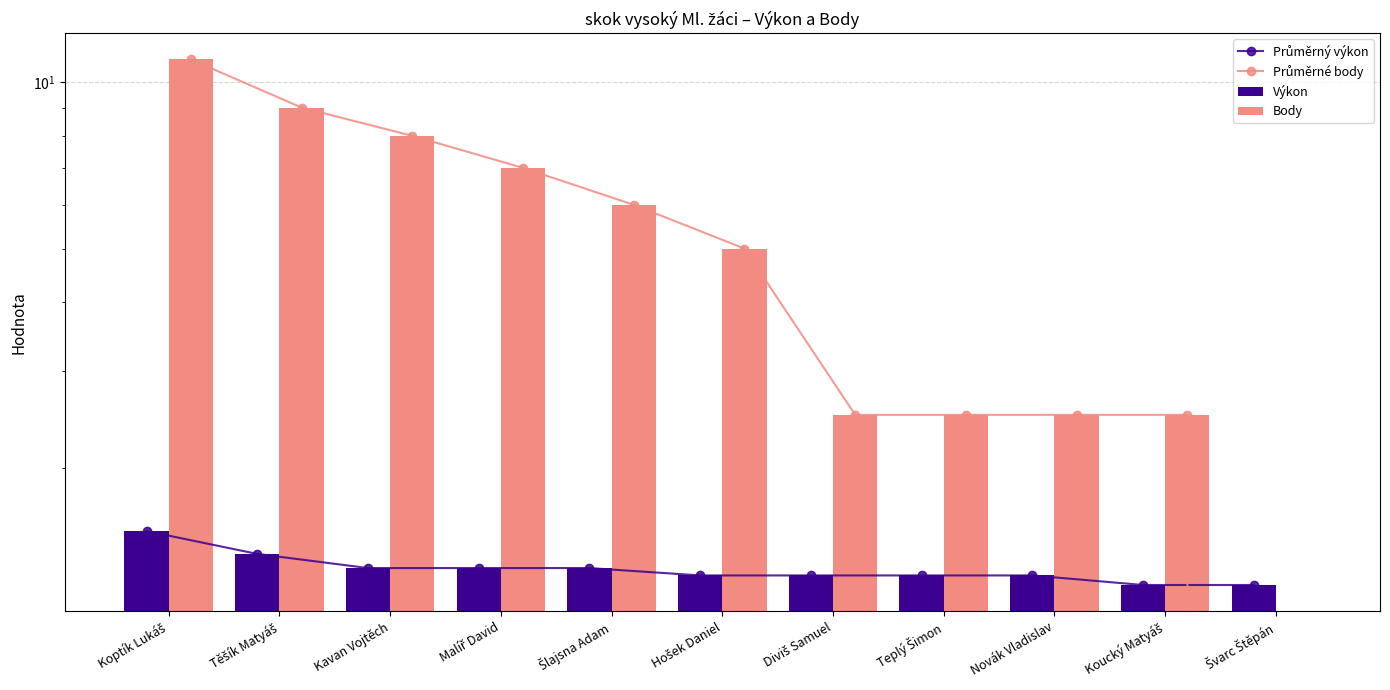

At which label is Výkon closest to 1?

Koucký Matyáš